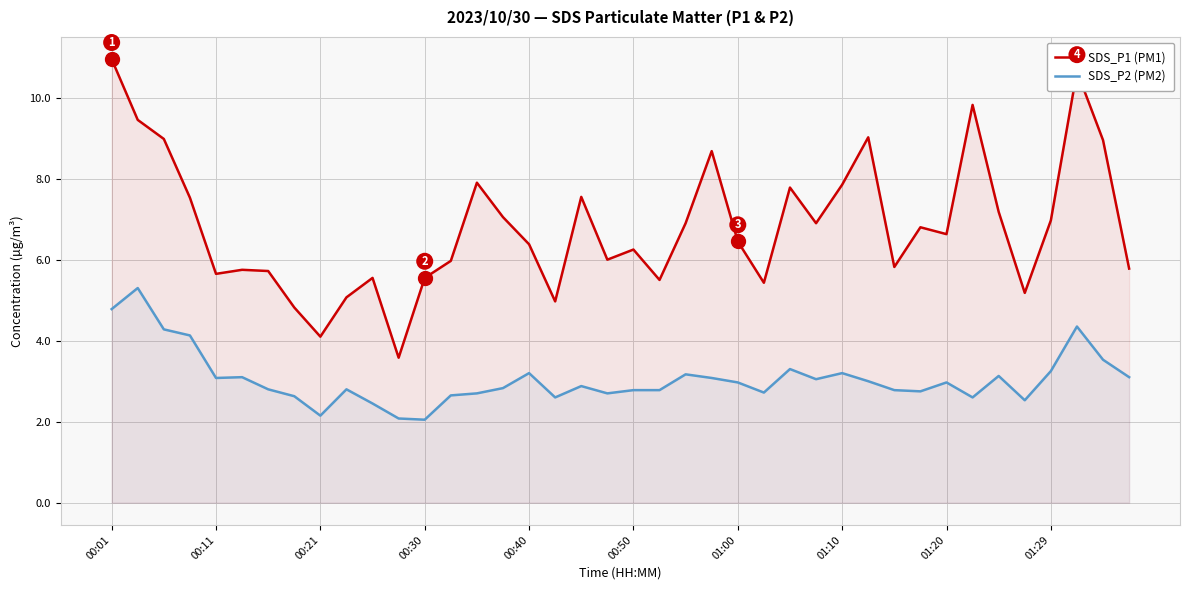

How many lines are shown in the chart?

2